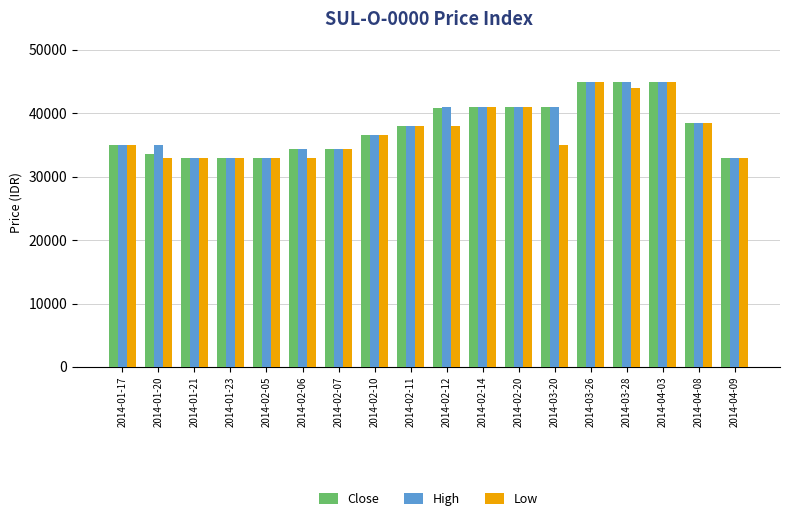

Where is Close nearest to the value 39000?

2014-04-08